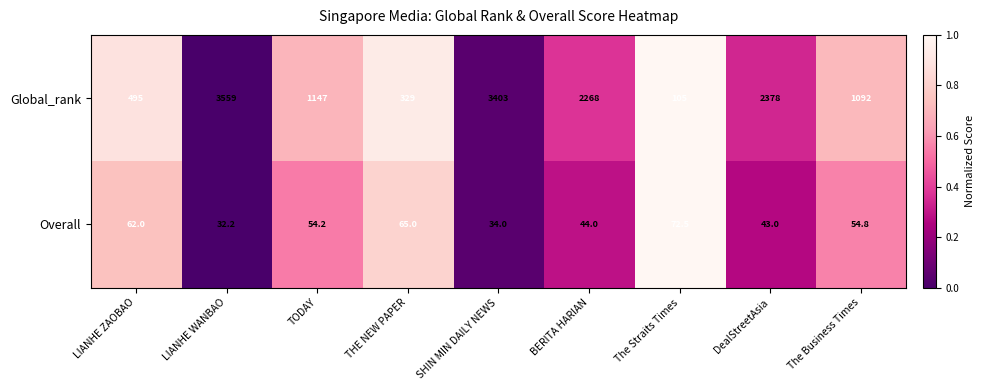

At which category is the sum across all series the highest?

LIANHE WANBAO